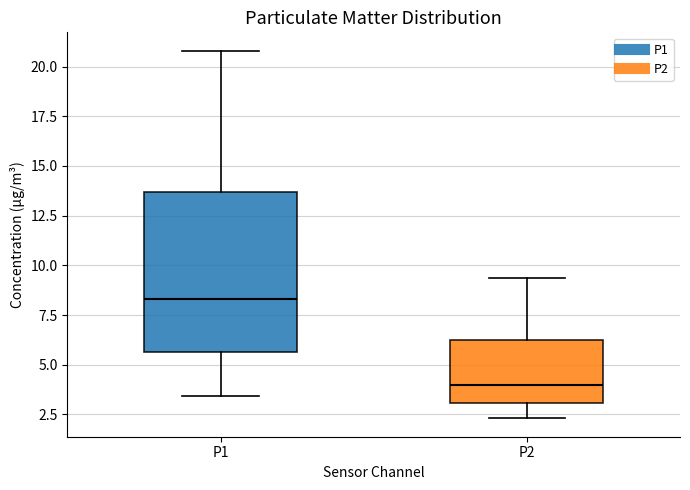

Reading left to right, transcribe this box plot: for each box, give where its median line is, the range the box spans, and where its two whiskers end, as read against the y-axis. The values are not printed on the chart, so give them approximately, as read against the axis.

P1: median 8.5, box 5.5 to 13.5, whiskers 3.5 to 21.0
P2: median 4.0, box 3.0 to 6.0, whiskers 2.5 to 9.5